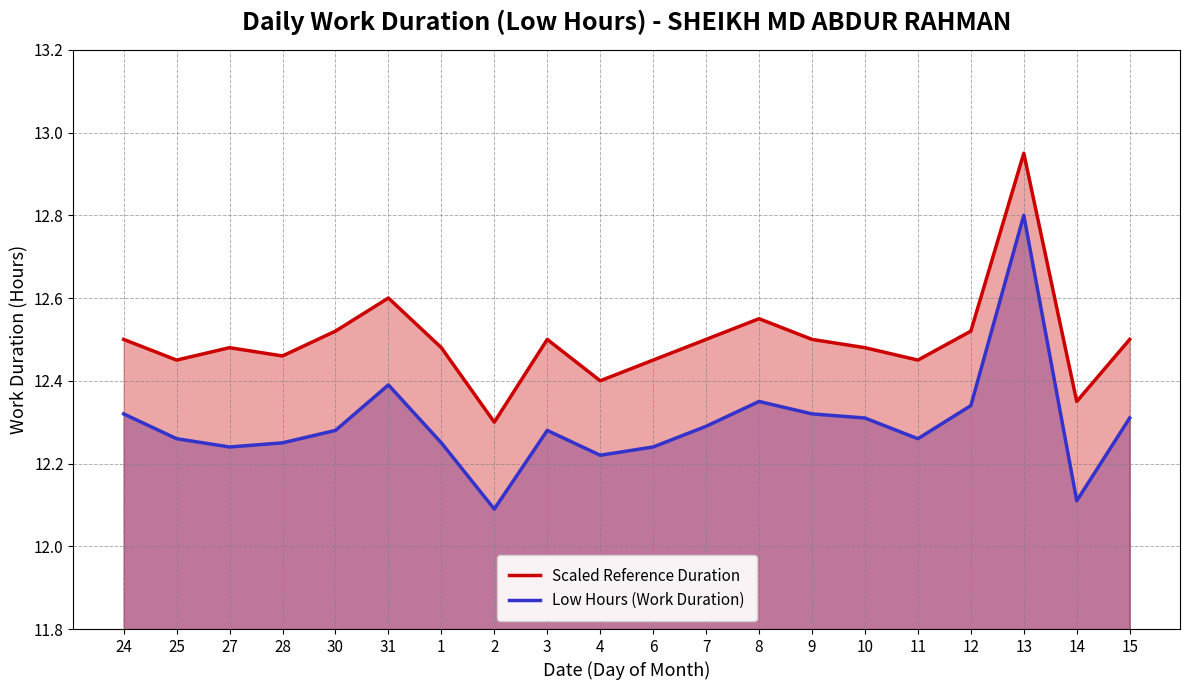

The Low Hours (Work Duration) series shows 5.1 at 11. True or false?

False